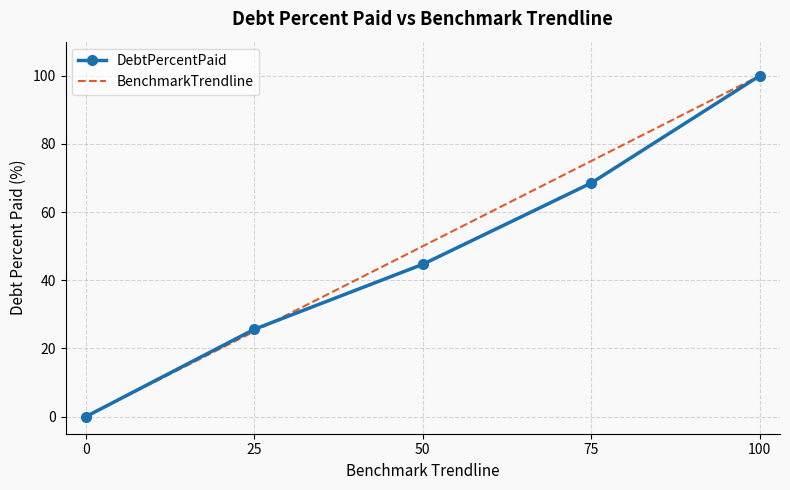

List the labels in order of DebtPercentPaid value, largest first.

100, 75, 50, 25, 0